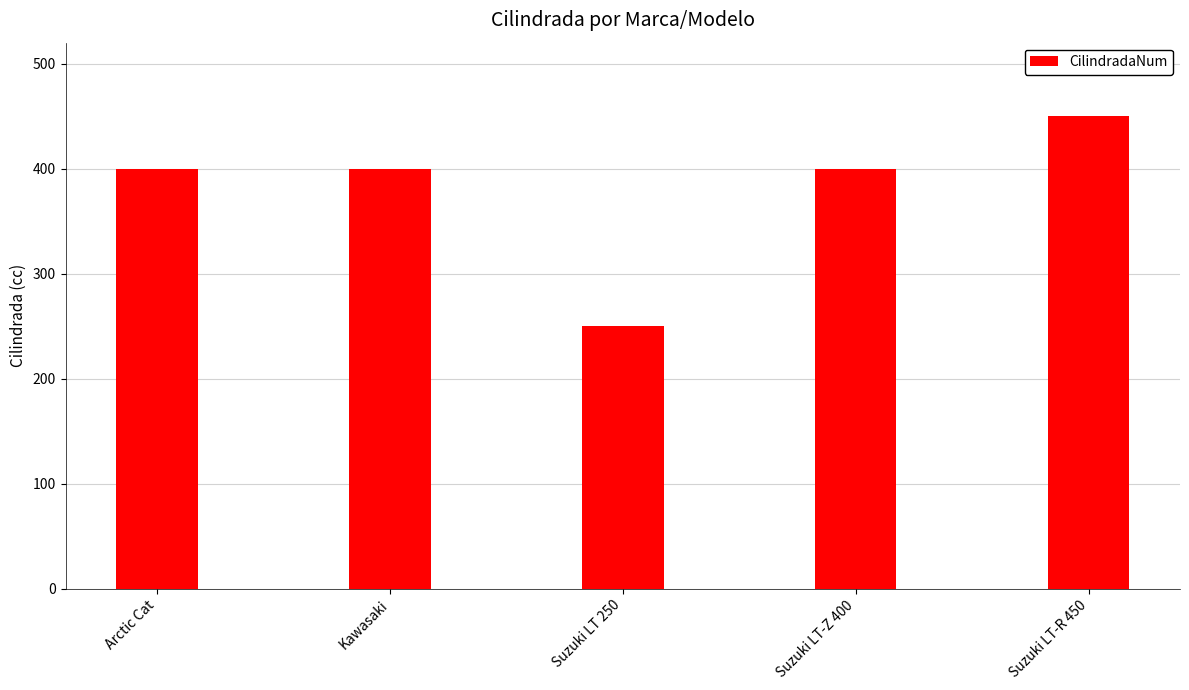

What position from the right is Suzuki LT-Z 400?

2